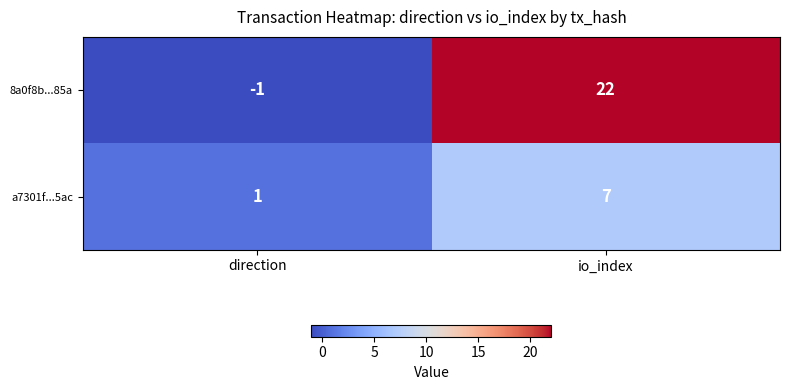

Reading left to right, extract all data points from this chart.

8a0f8b...85a: direction=-1	io_index=22
a7301f...5ac: direction=1	io_index=7